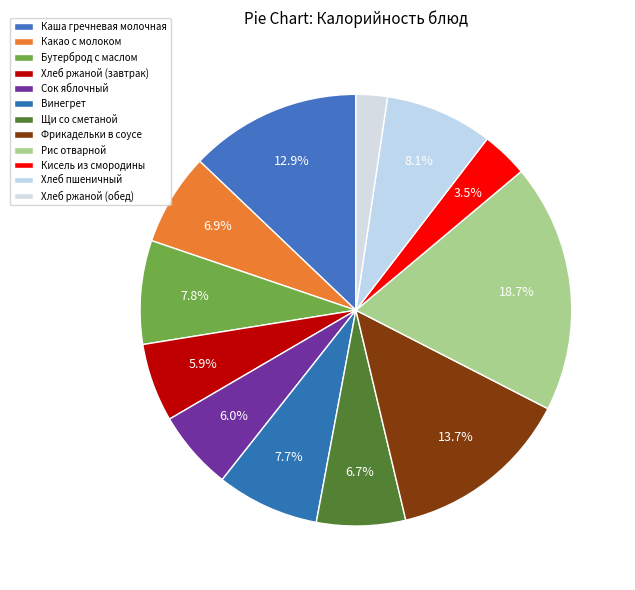

To the nearest percent, what is the combined percentage of Щи со сметаной and Сок яблочный?

13%